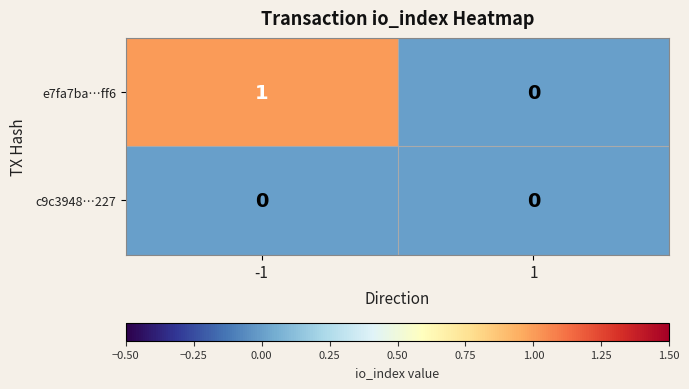

List the series in order of their overall mean, lowest first.

c9c3948…227, e7fa7ba…ff6